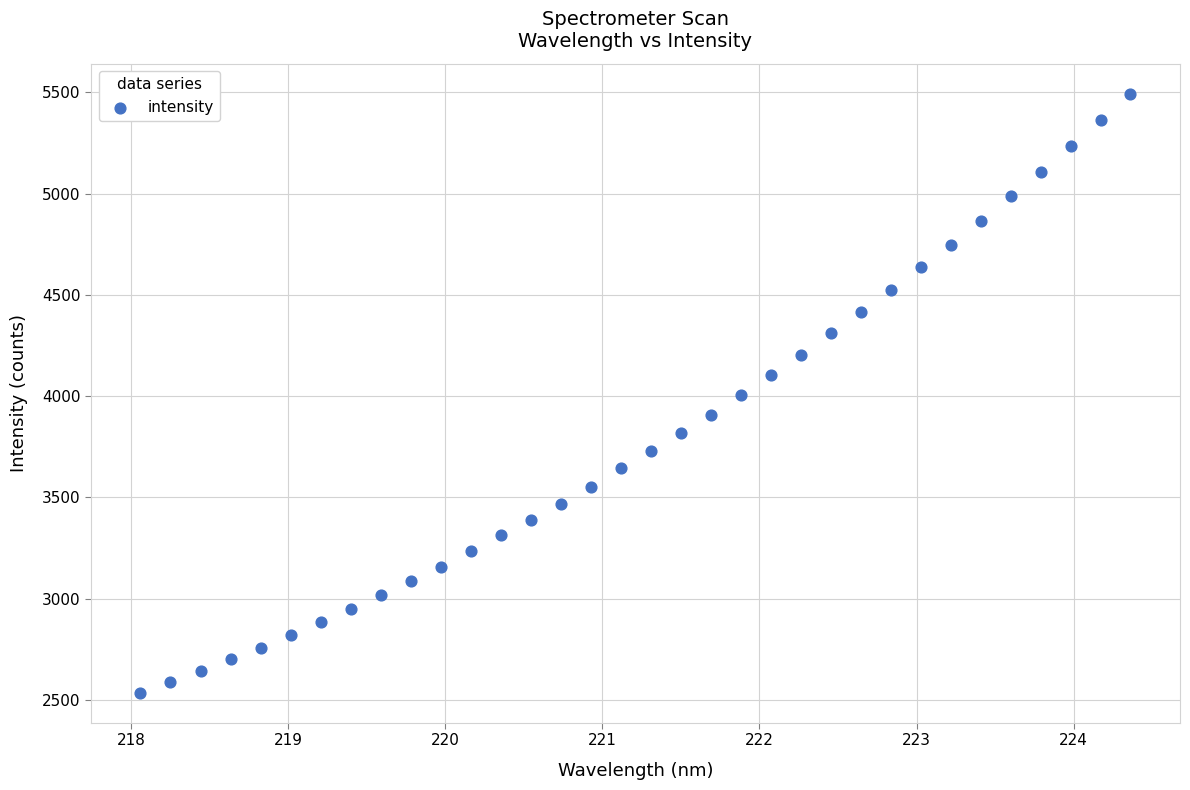

What is the range of Y values (max minus min)?

2958.2